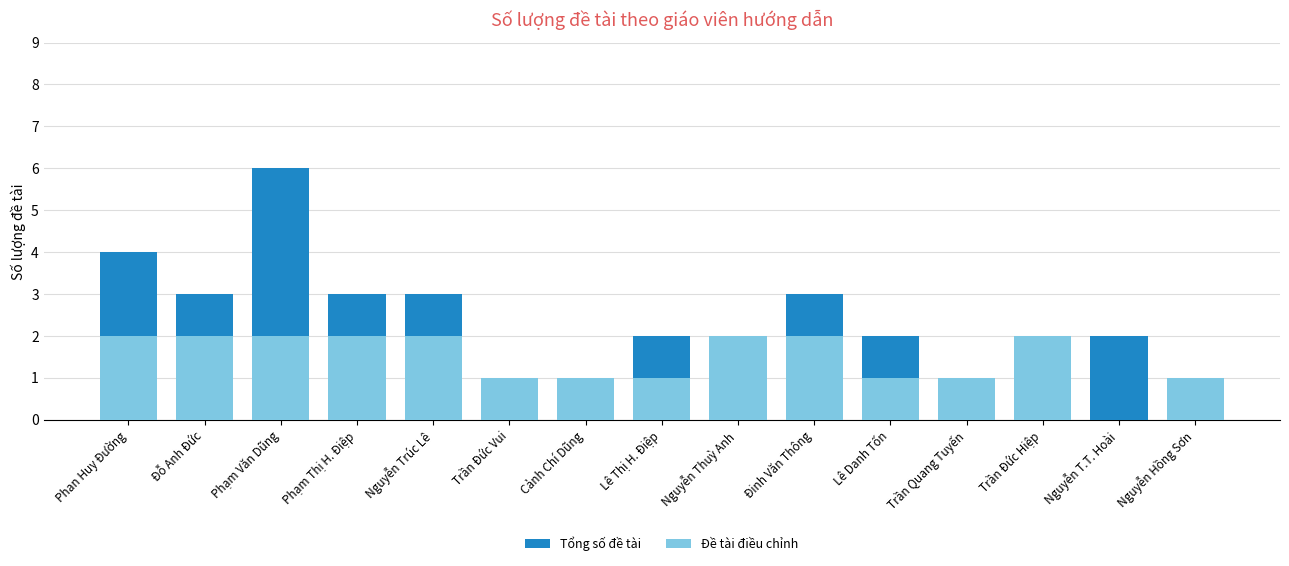

The Đề tài điều chỉnh series shows 1 at Trần Đức Vui. True or false?

True